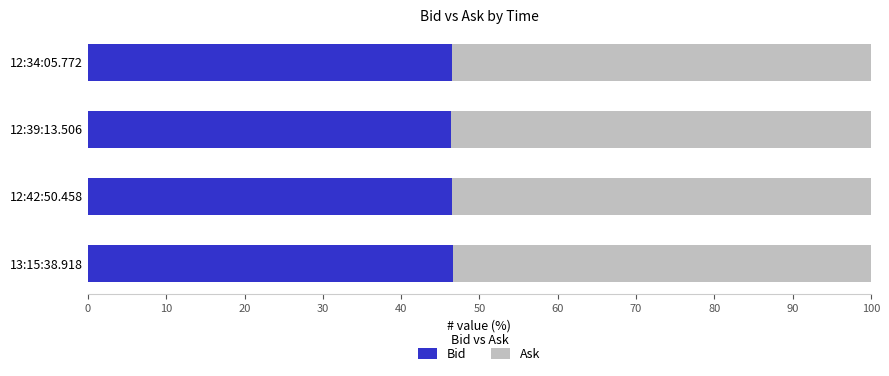

What is the total value across all series at 13:15:38.918?

100.0